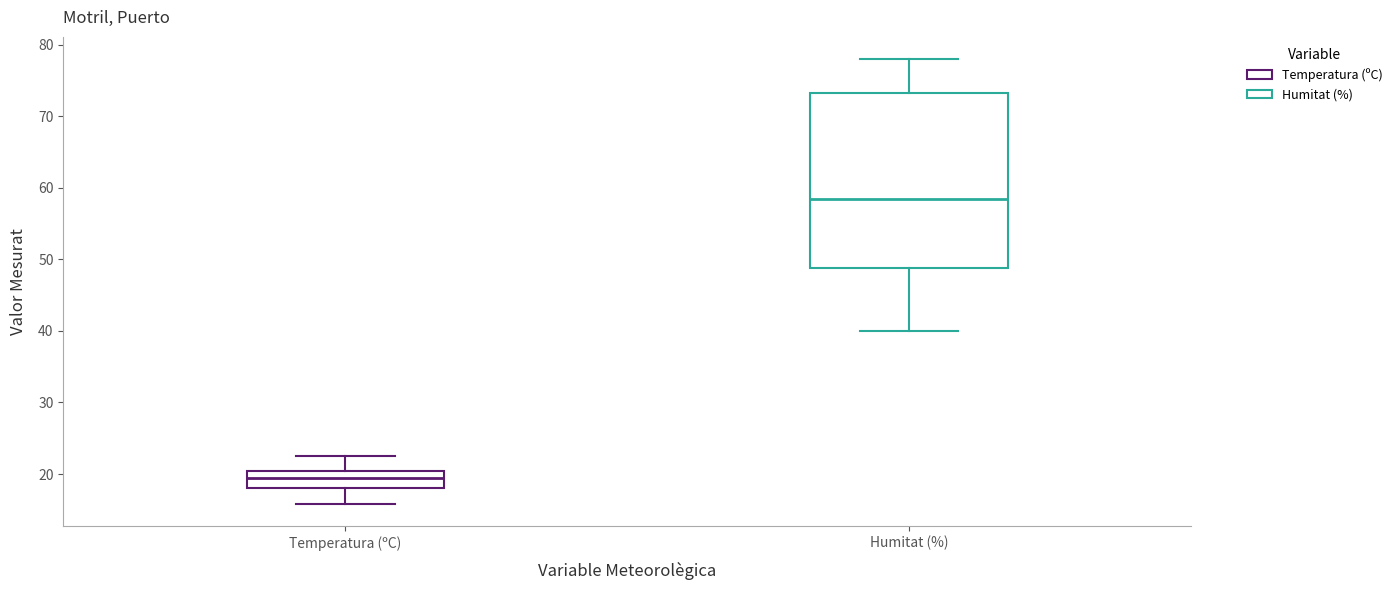

Reading left to right, transcribe this box plot: for each box, give where its median line is, the range the box spans, and where its two whiskers end, as read against the y-axis. The values are not printed on the chart, so give them approximately, as read against the axis.

Temperatura (ºC): median 19, box 18 to 20, whiskers 16 to 23
Humitat (%): median 59, box 49 to 73, whiskers 40 to 78